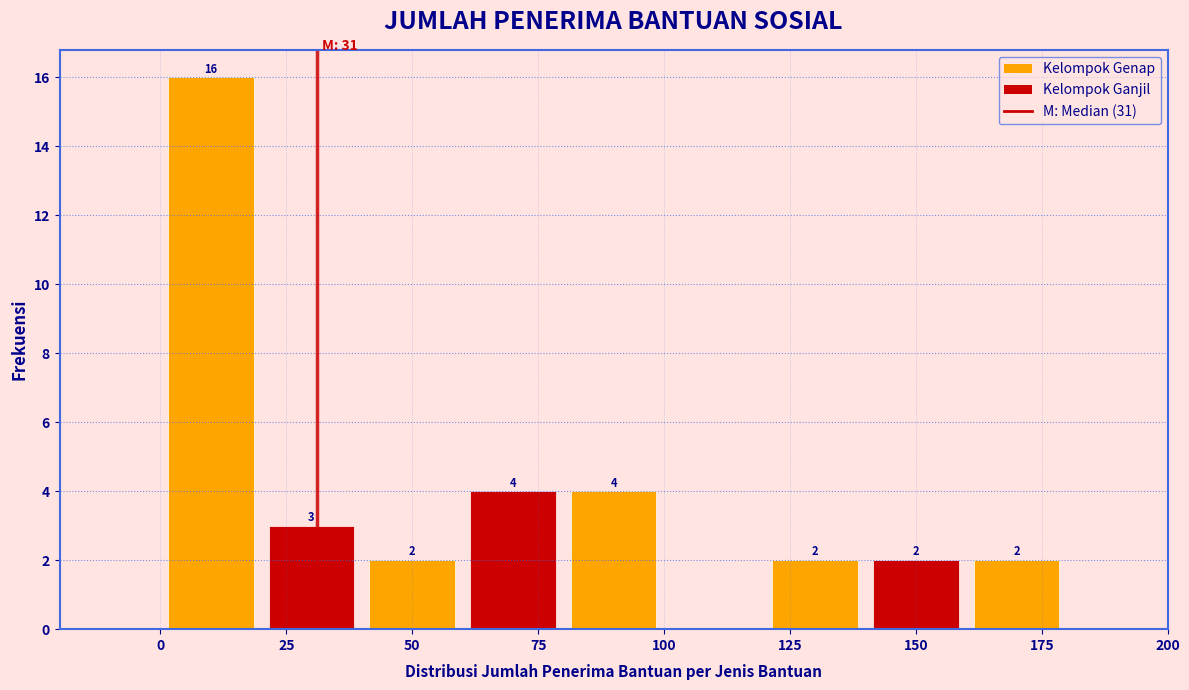

Over which range of the x-axis is the bar tallest?

0 to 20